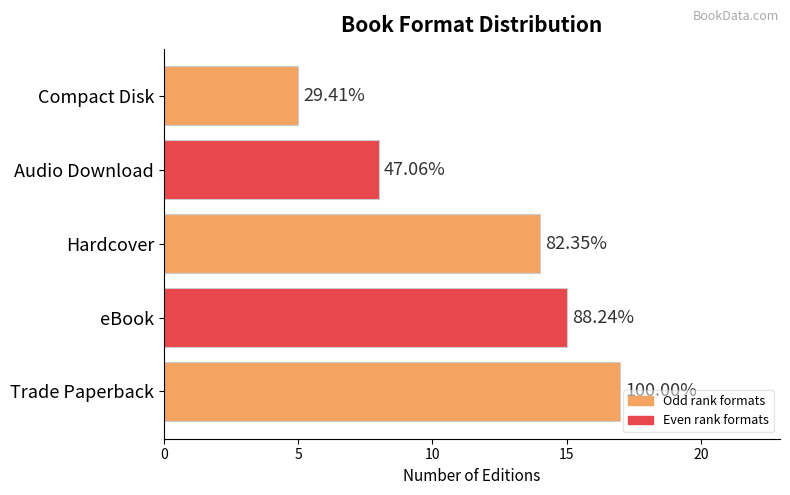

How many bars are there in total?

5